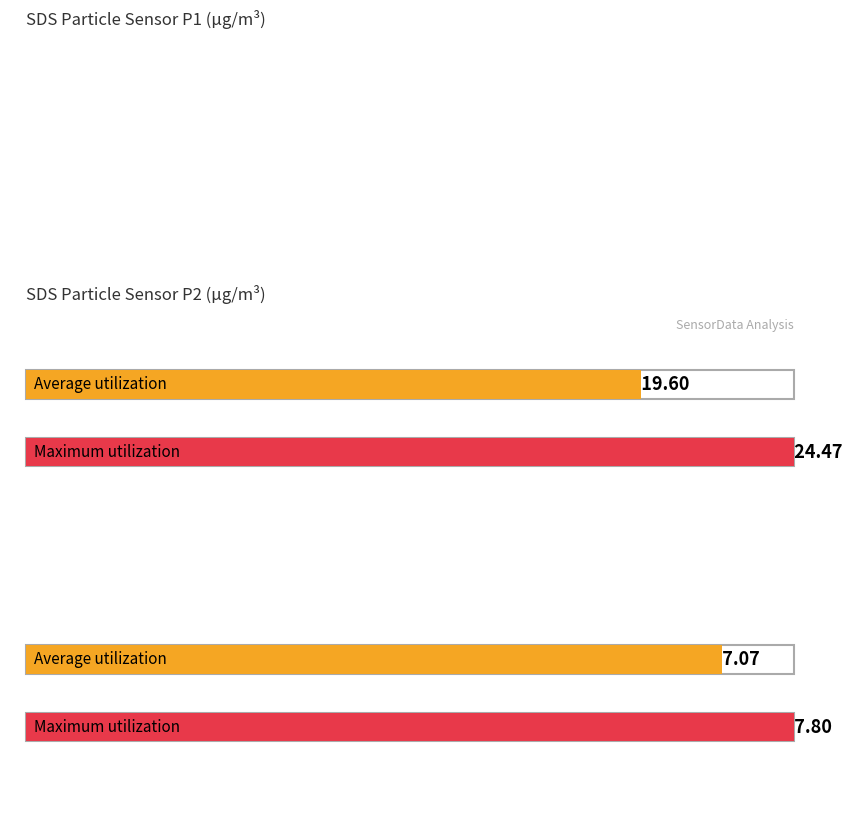

The SDS_P2 series shows 10.0 at 00:06. True or false?

False